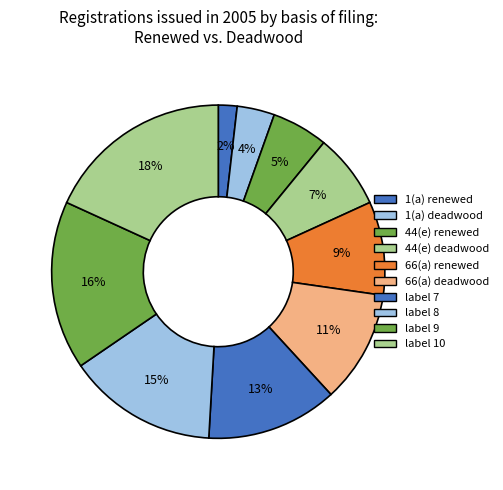

Count the number of slices in the pie.

10